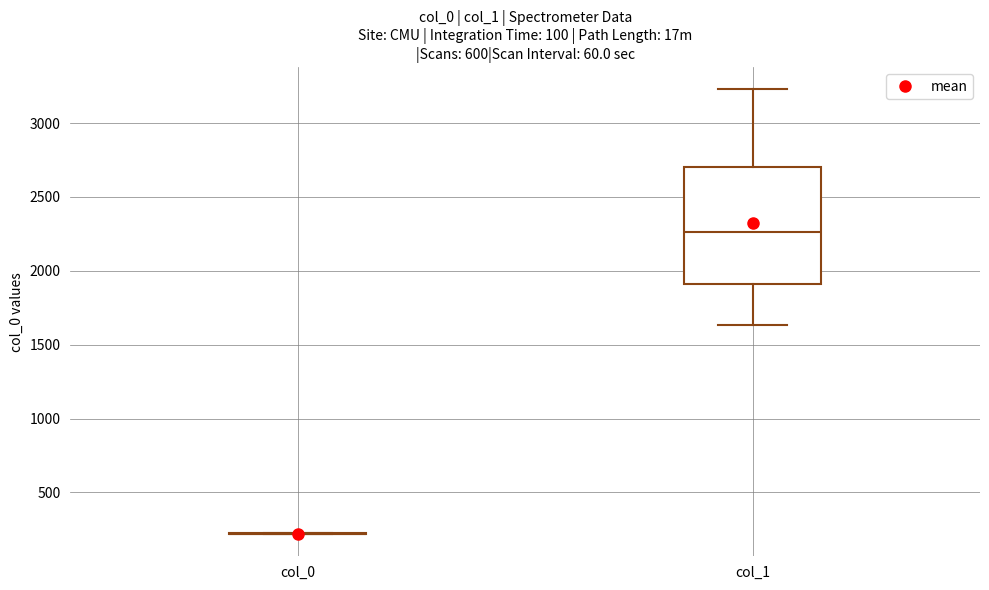

Where is the upper edge of the box for col_1 on the y-axis? The values are not printed on the chart, so give them approximately, as read against the axis.

2700